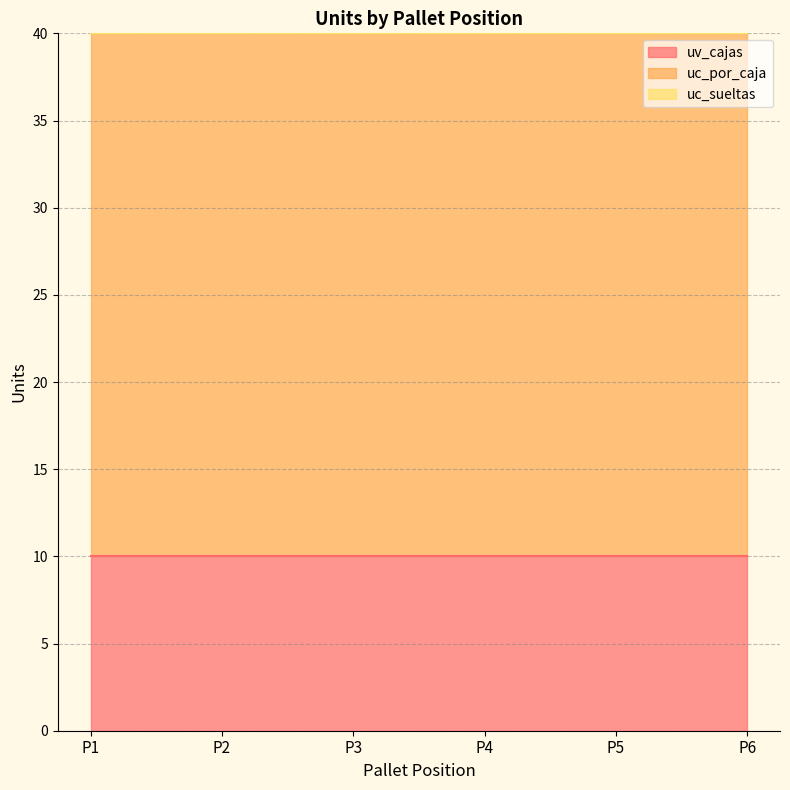

Reading left to right, extract all data points from this chart.

uv_cajas: 10	10	10	10	10	10
uc_por_caja: 30	30	30	30	30	30
uc_sueltas: 0	0	0	0	0	0